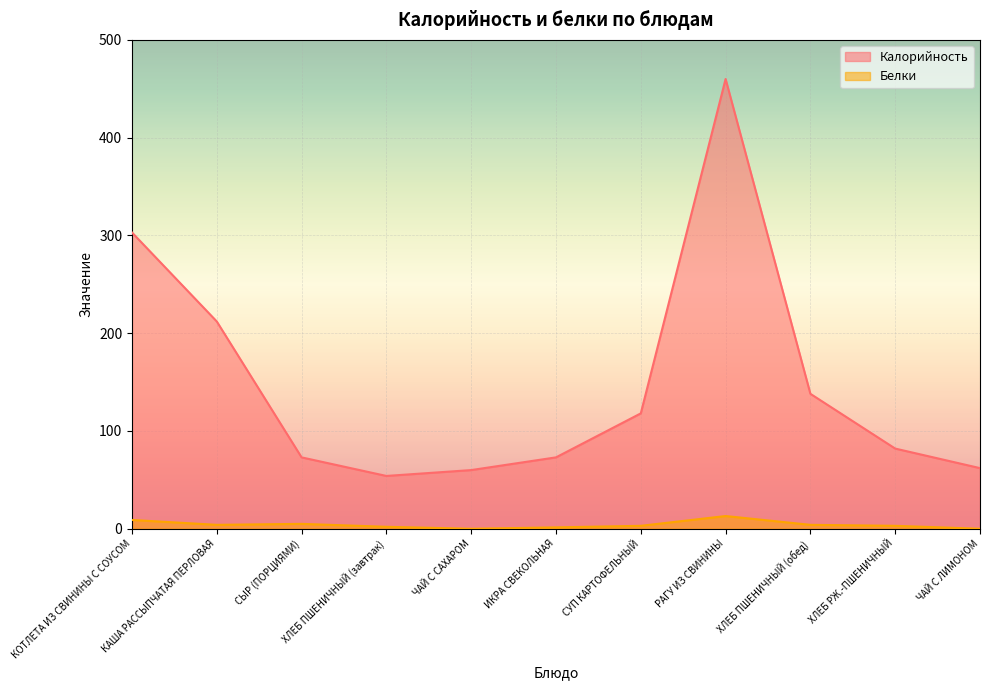

Rank the series at КАША РАССЫПЧАТАЯ ПЕРЛОВАЯ from lowest to highest value.

Белки, Калорийность